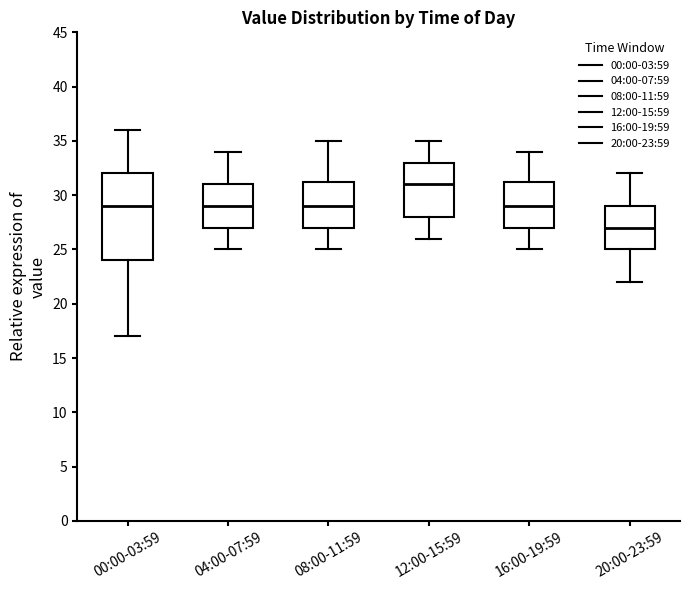

Which box has the lowest median line?

20:00-23:59